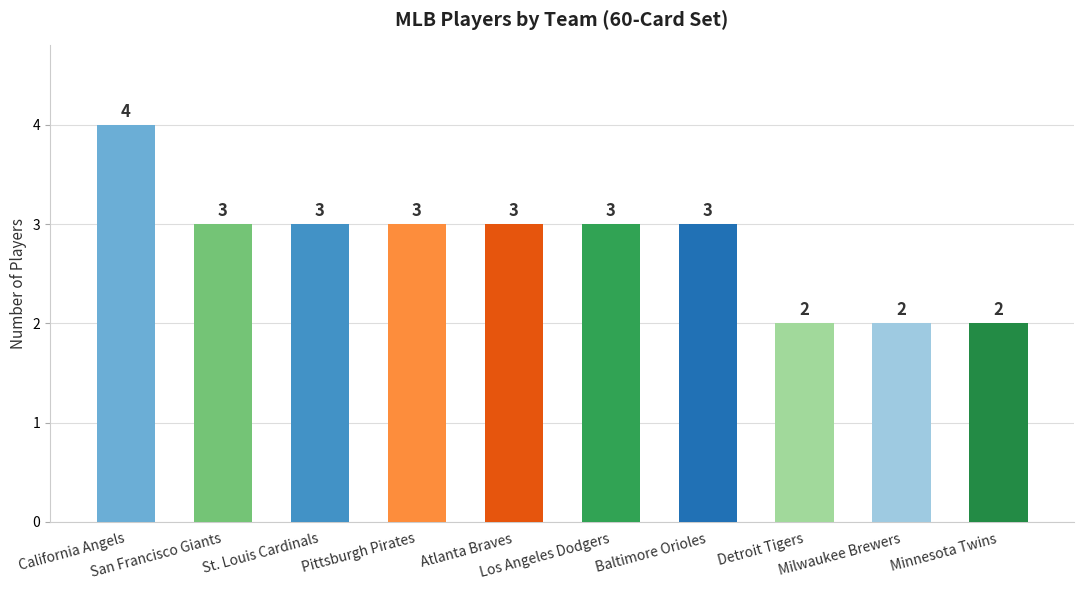

Read the value at Minnesota Twins.

2